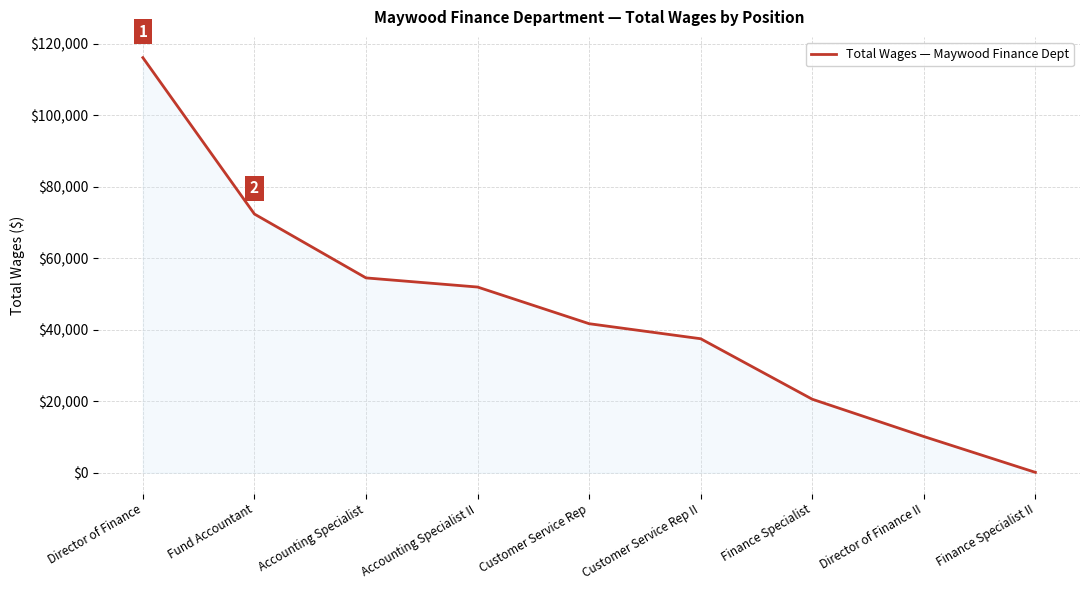

Reading right to left, extract all data points from this chart.

Finance Specialist II=112	Director of Finance II=10137	Finance Specialist=20564	Customer Service Rep II=37476	Customer Service Rep=41683	Accounting Specialist II=51934	Accounting Specialist=54488	Fund Accountant=72346	Director of Finance=116080